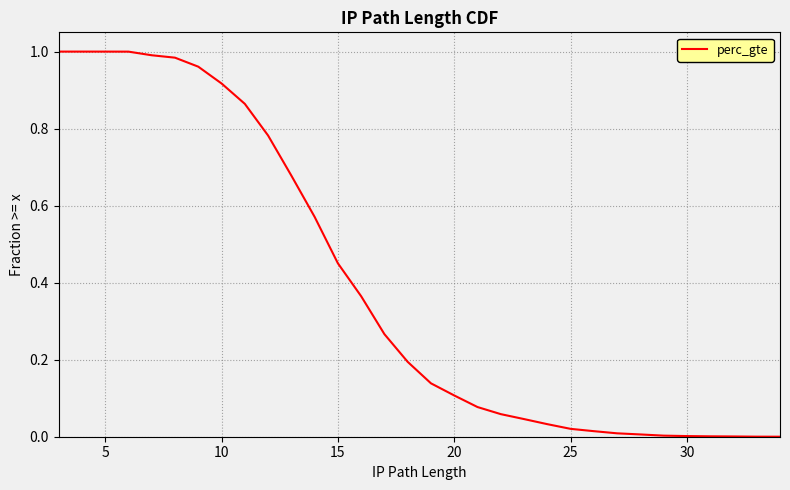

How many lines are shown in the chart?

1